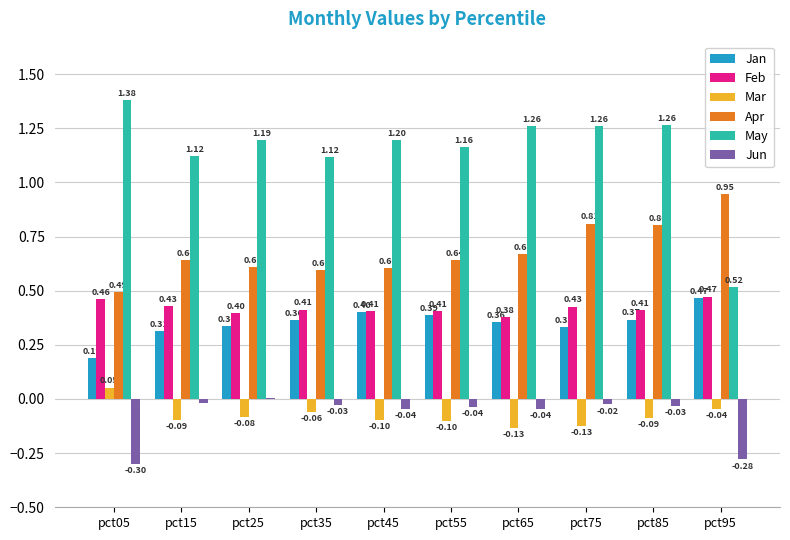

How many values in Jun are above zero?

1